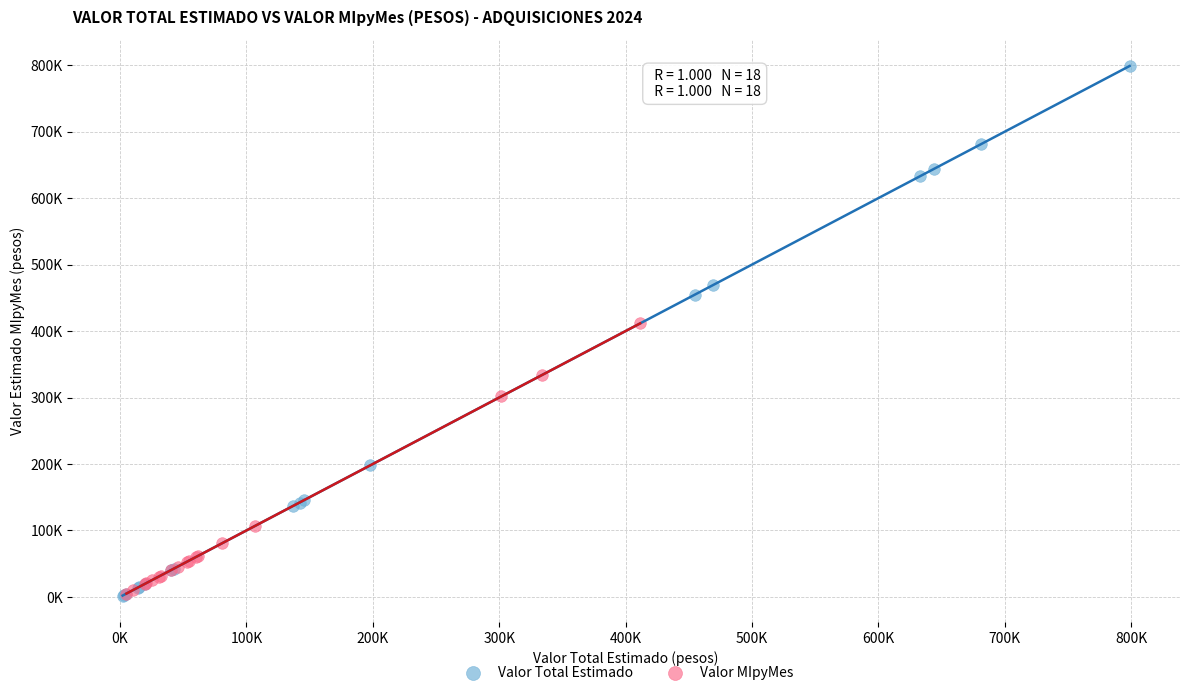

What are all the series names shown in the legend?

Valor Total Estimado, Valor MIpyMes